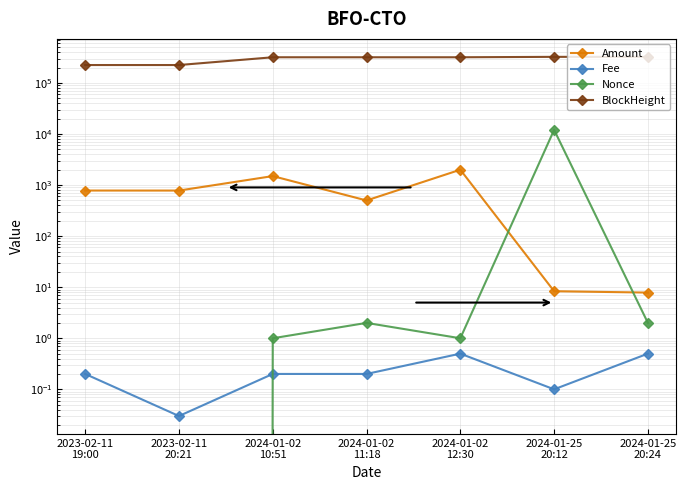

Which series has the largest total across all categories?

BlockHeight